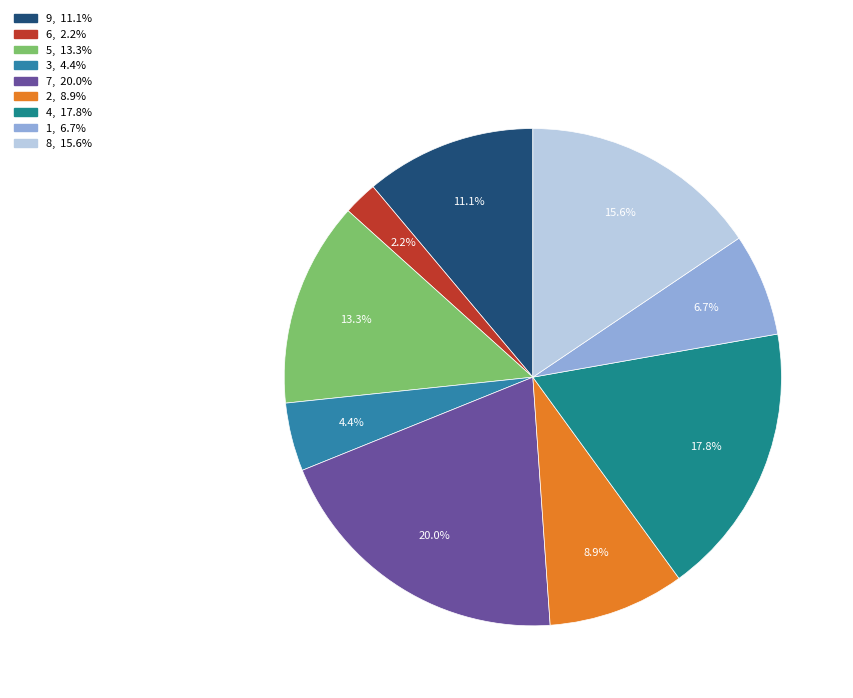

Rank the categories by value from highest to lowest.

7, 4, 8, 5, 9, 2, 1, 3, 6